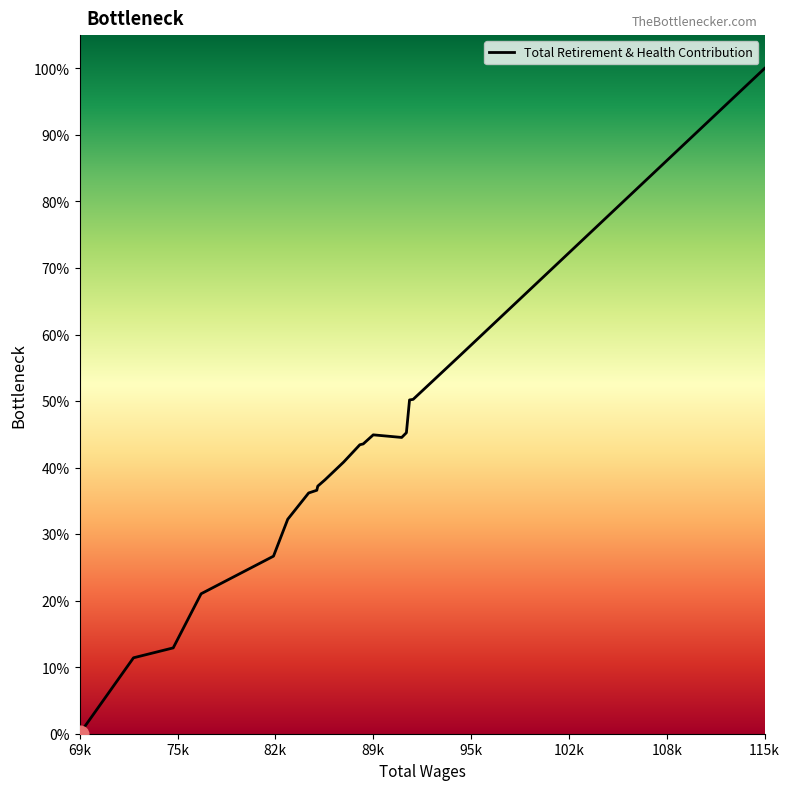

Is this an area chart (filled region under the line)?

No